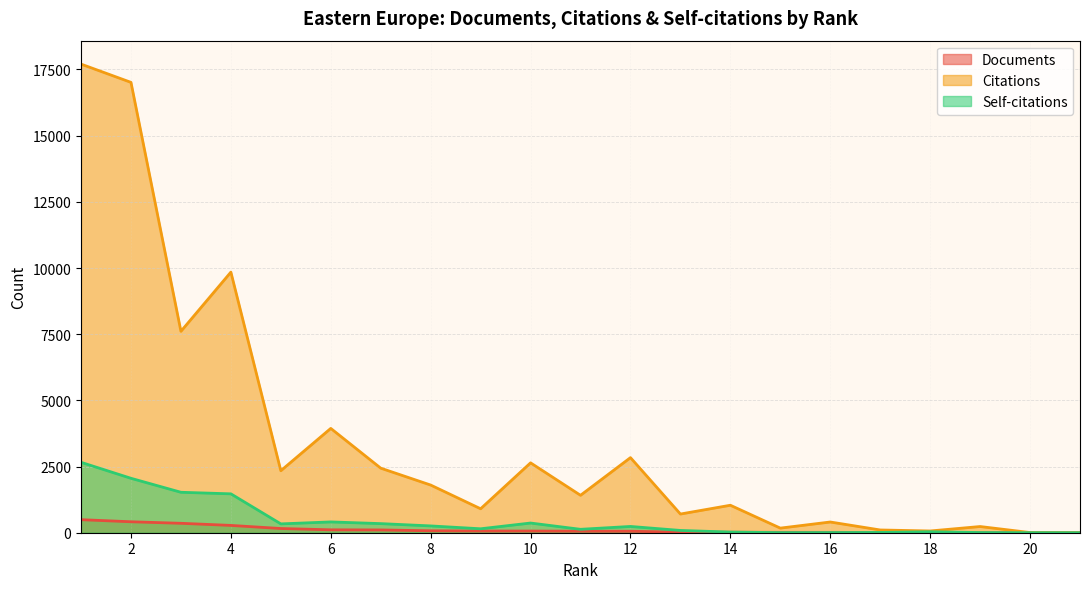

What is the value of the Citations point at the 11th from the left?

1414